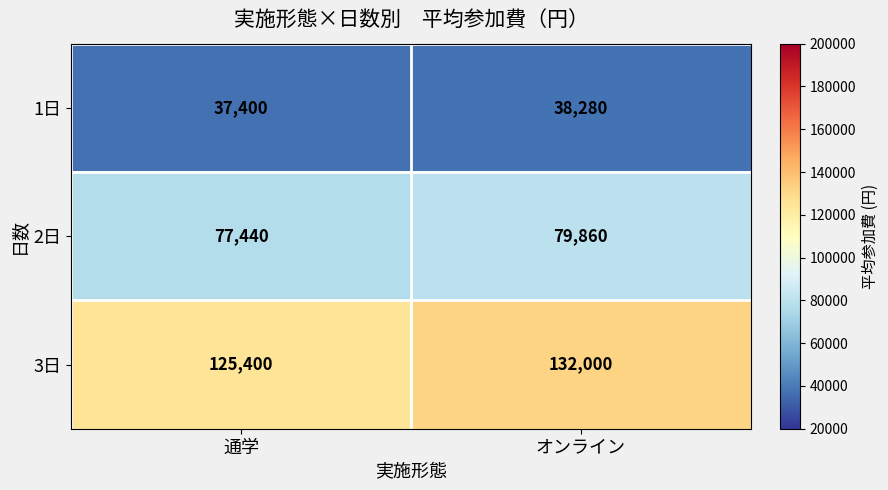

What is the minimum value shown in the chart?

37400